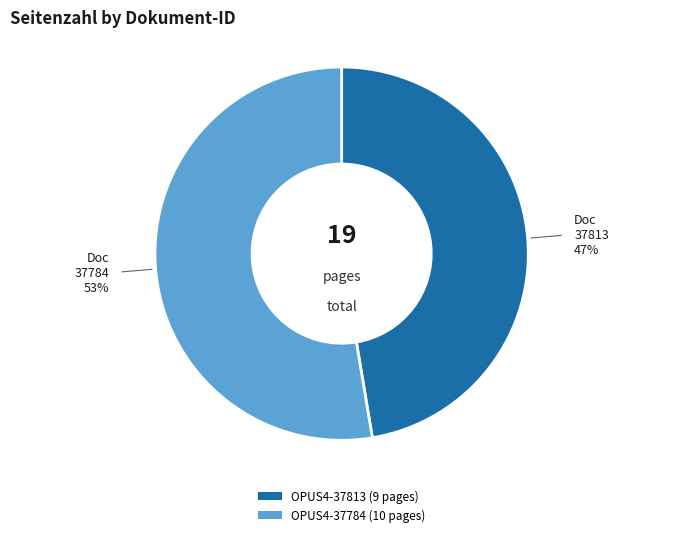

Is there any slice that represents more than half of the pie?

Yes